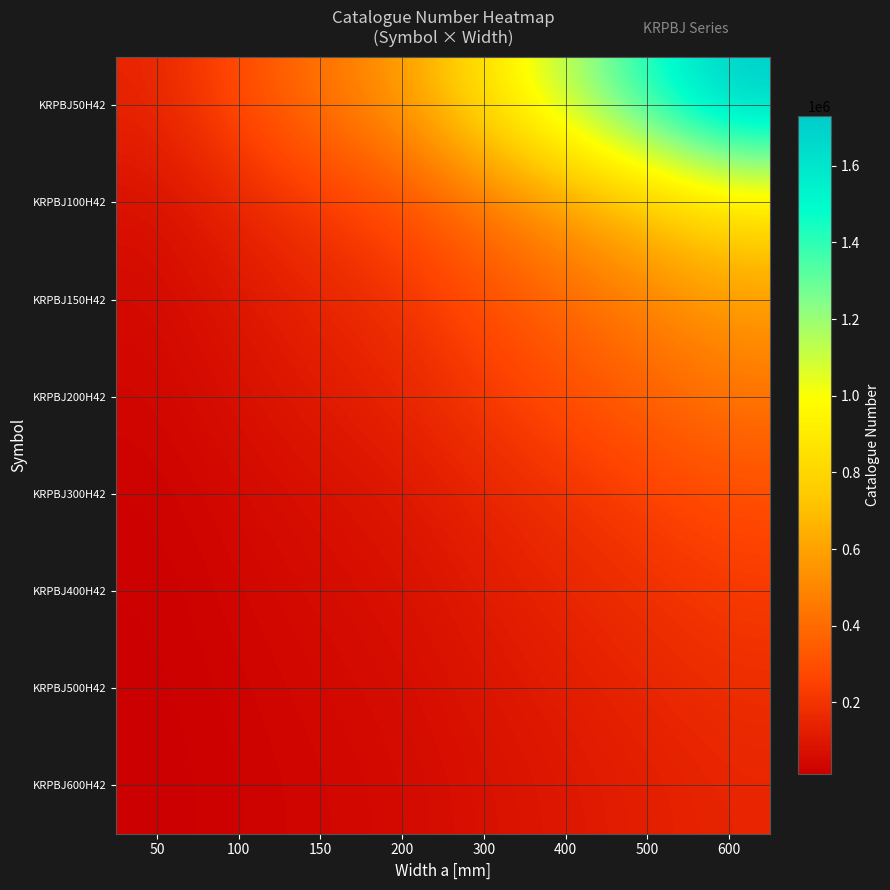

What is the difference between the highest and lowest values at 300?

790222.0